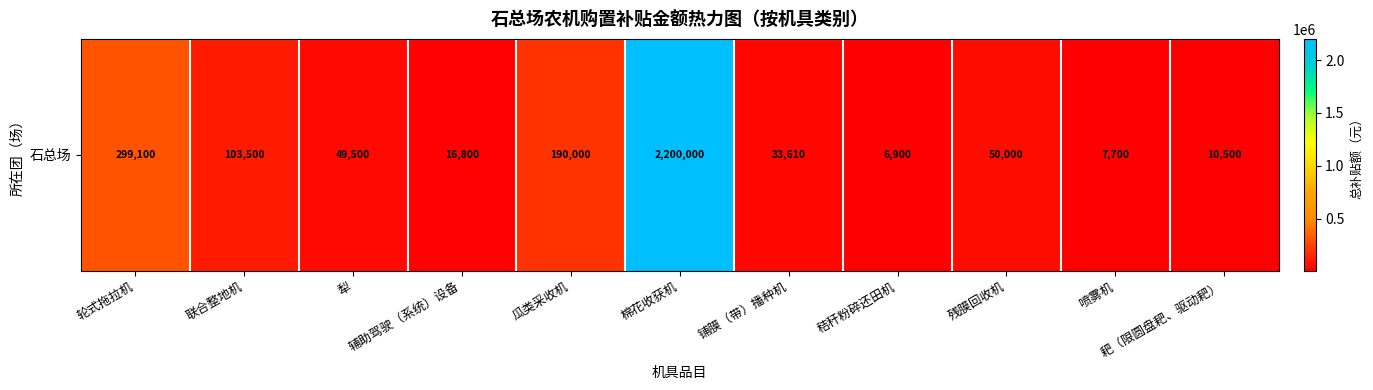

The chart shows a value of 28347 at 残膜回收机. True or false?

False